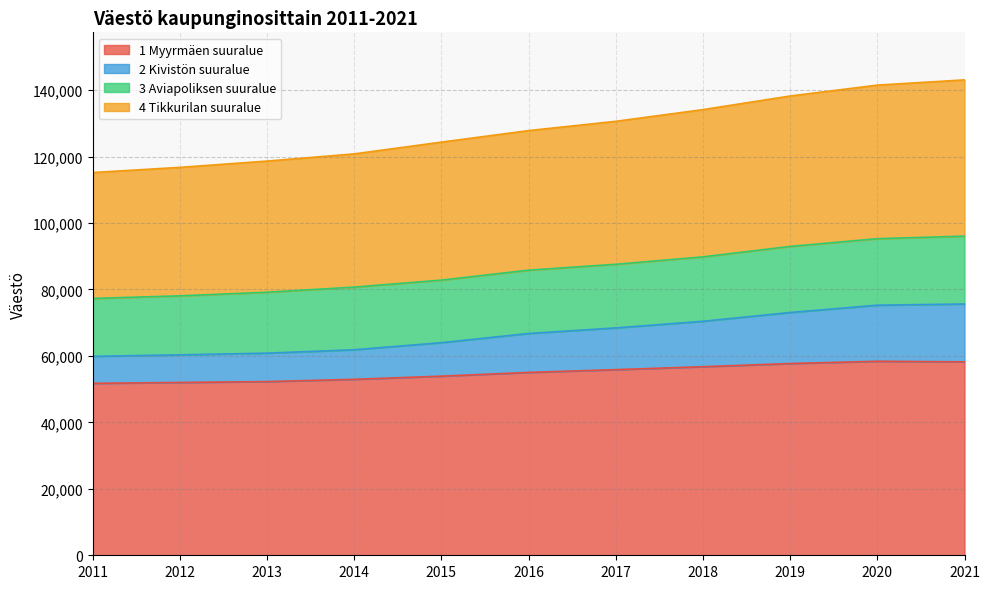

Between 2012 and 2013, which is larger?

2013